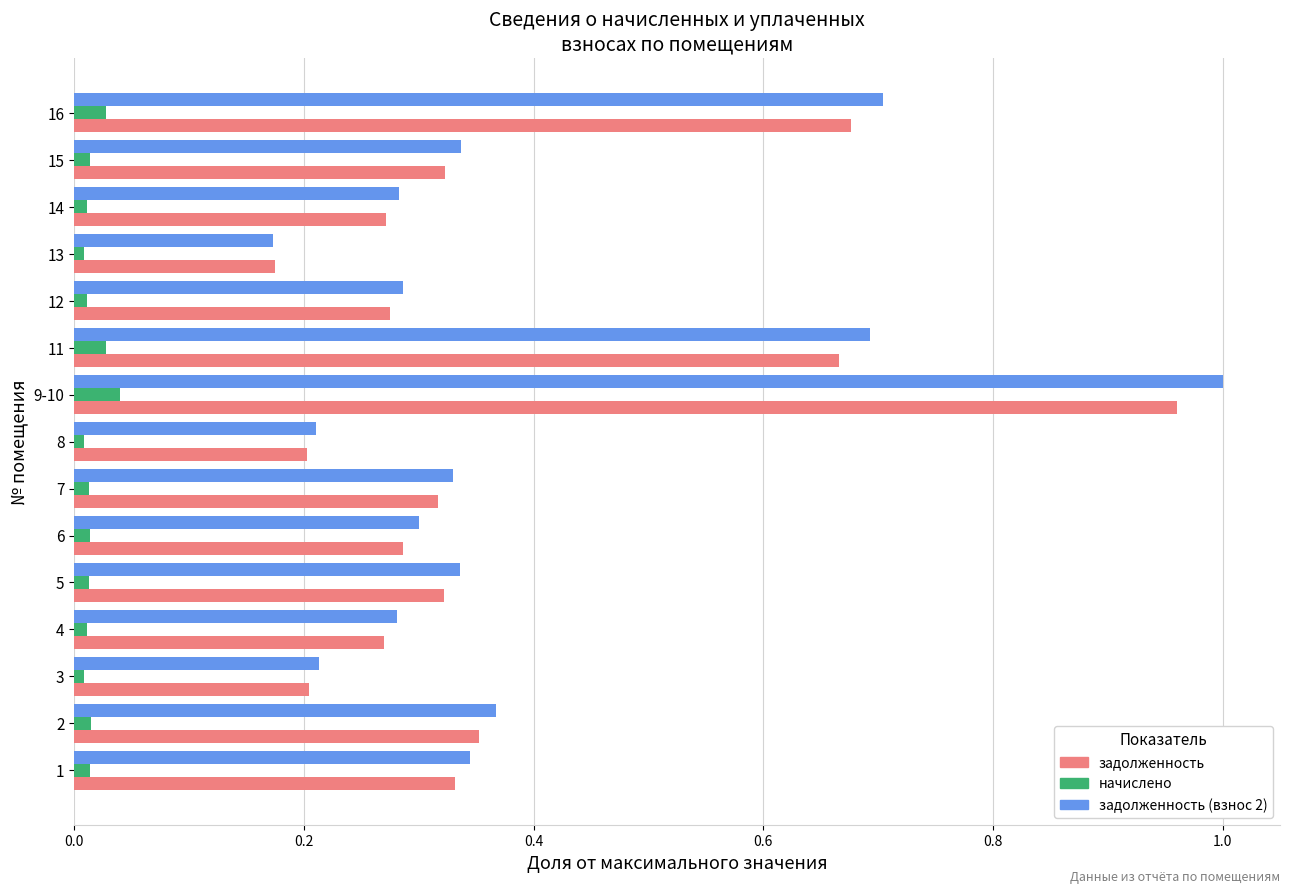

At which label does задолженность reach its peak?

9-10